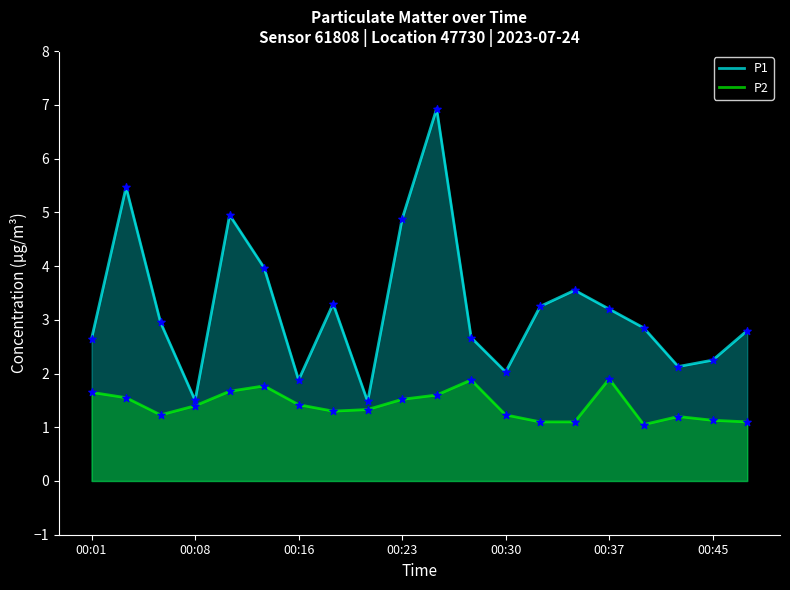

What is the total value across all series at 00:01?

4.3